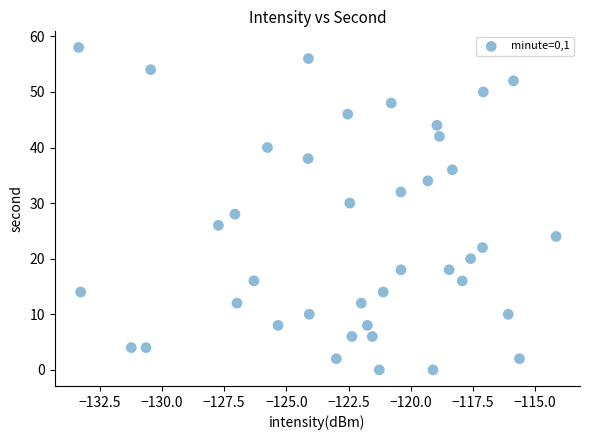

What is the range of Y values (max minus min)?

58